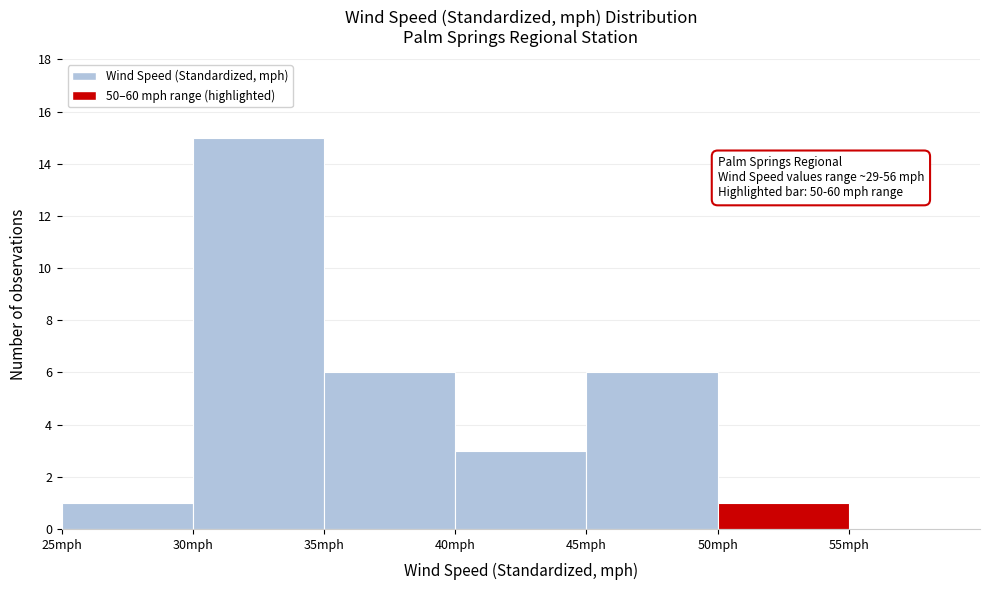

Over which range of the x-axis is the bar tallest?

30 to 35